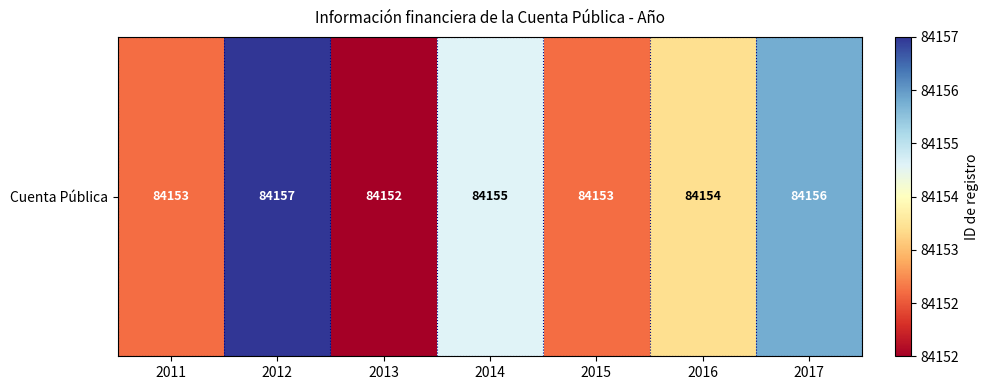

What is the average value?

84154